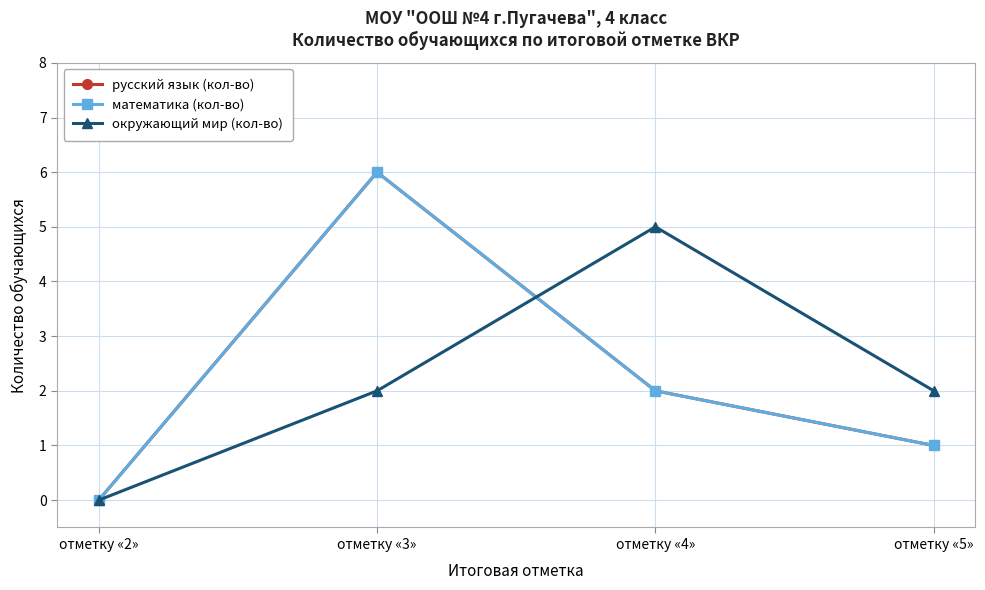

What is the difference between the окружающий мир (кол-во) values at отметку «2» and отметку «4»?

5